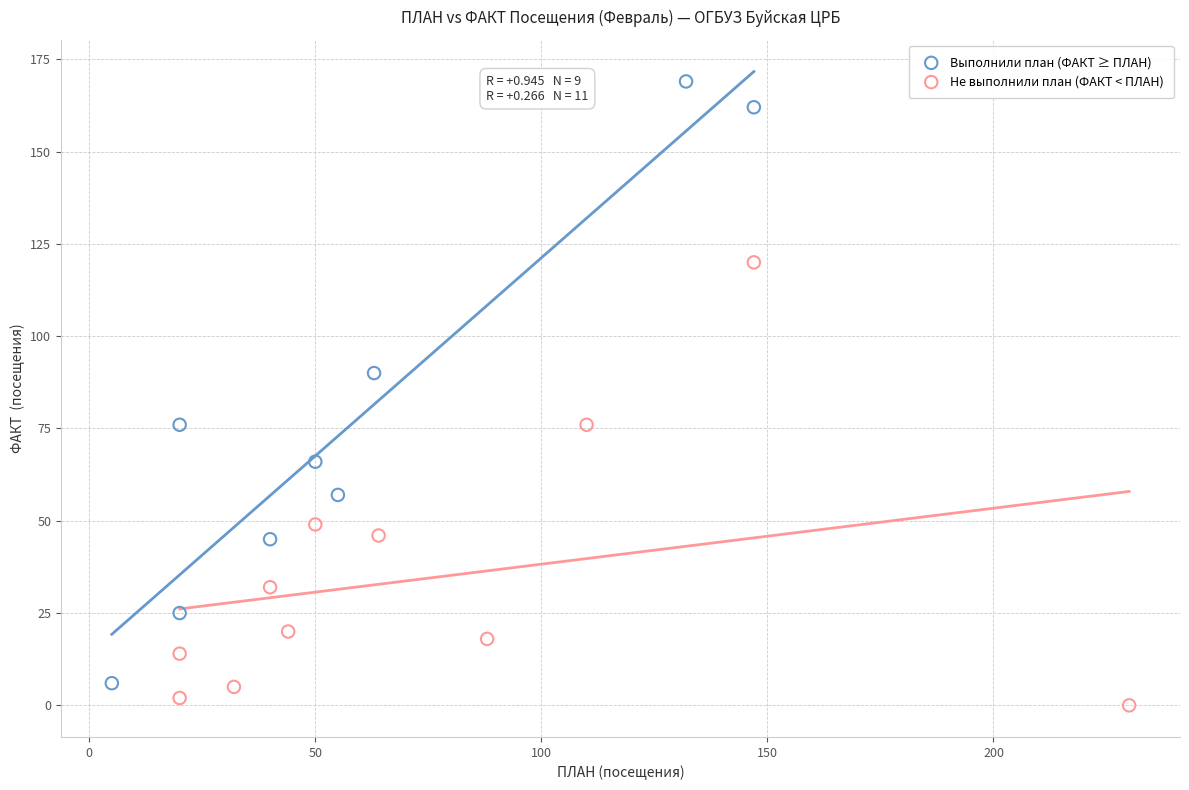

Which series reaches the maximum Y coordinate?

Выполнили план (ФАКТ ≥ ПЛАН)